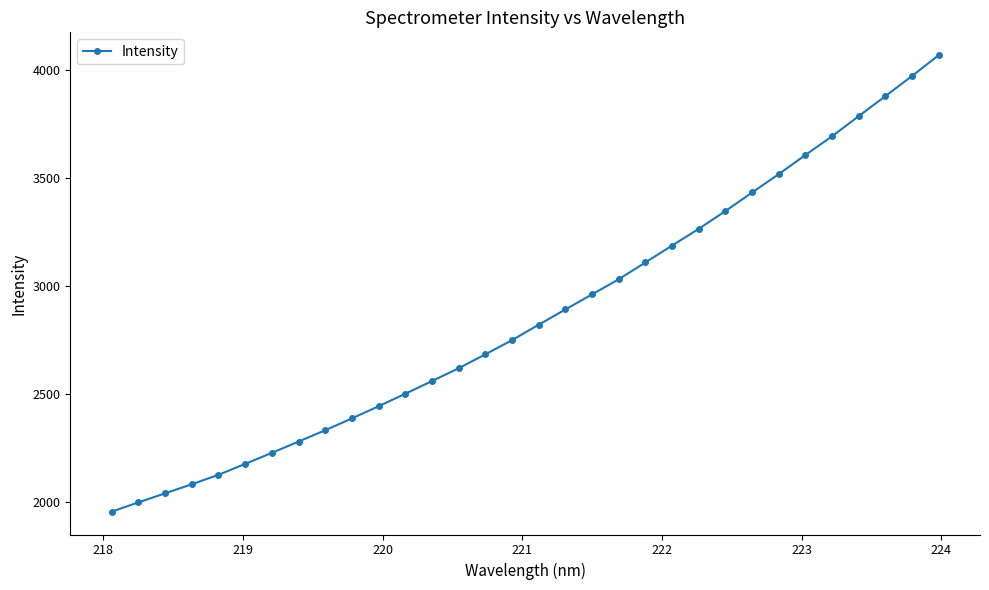

What is the difference between the maximum and minimum values?

2112.1